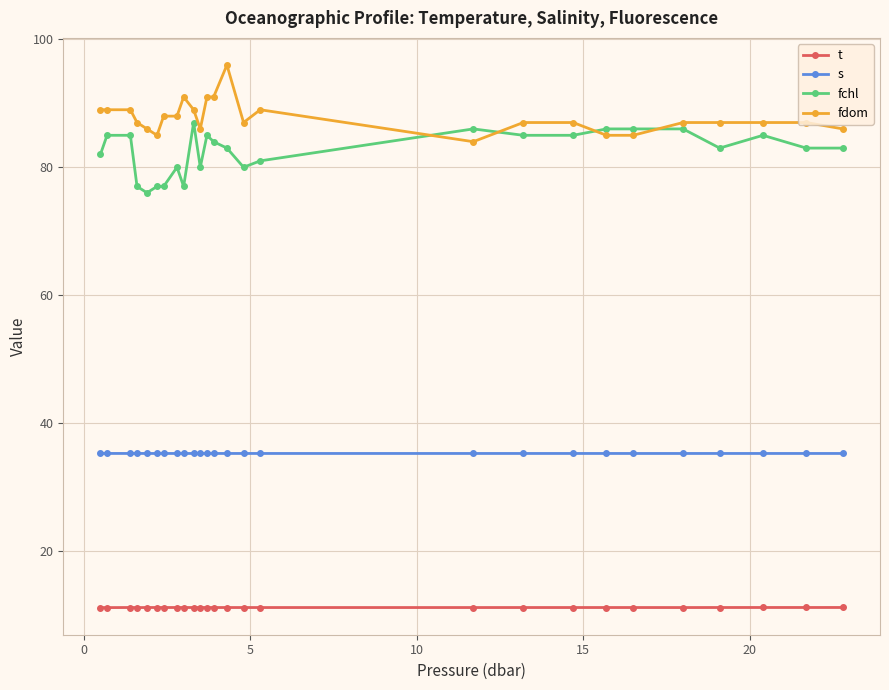

What is the value of the fdom point at the 10th from the left?

89.0